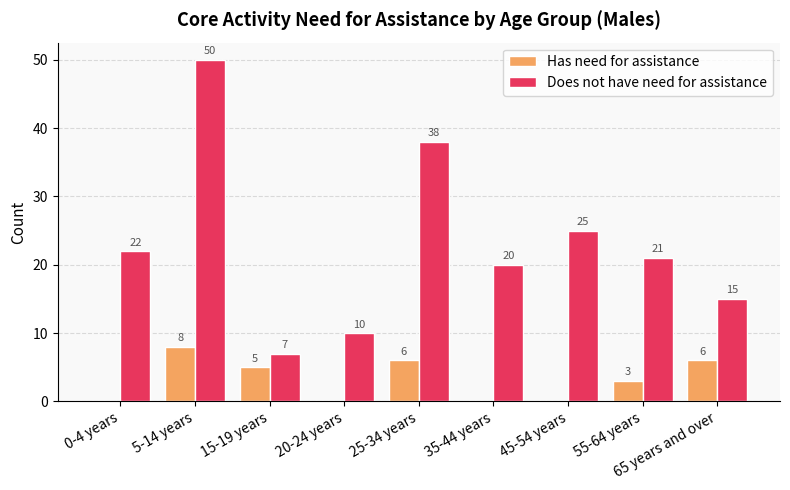

Which series changed the most between 0-4 years and 15-19 years?

Does not have need for assistance